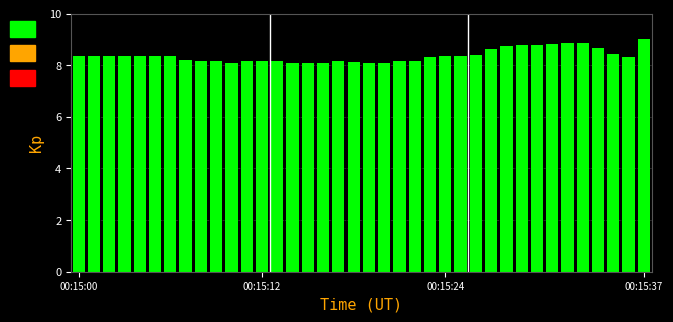

What is the minimum value shown in the chart?

8.1